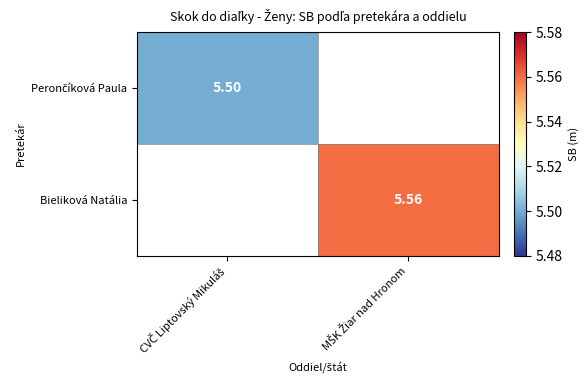

How many categories are shown in the chart?

2